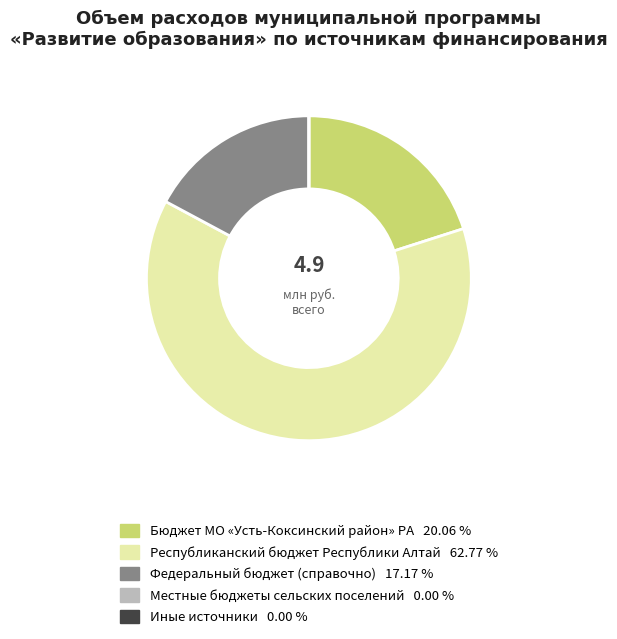

Is there any slice that represents more than half of the pie?

Yes